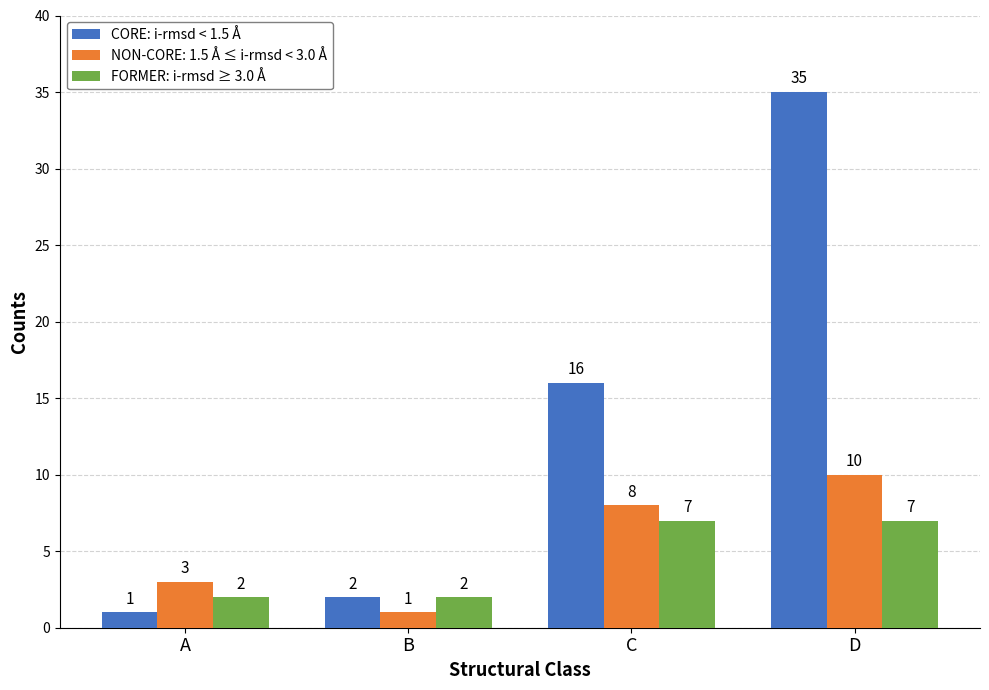

The CORE: i-rmsd < 1.5 Å series shows 29 at C. True or false?

False